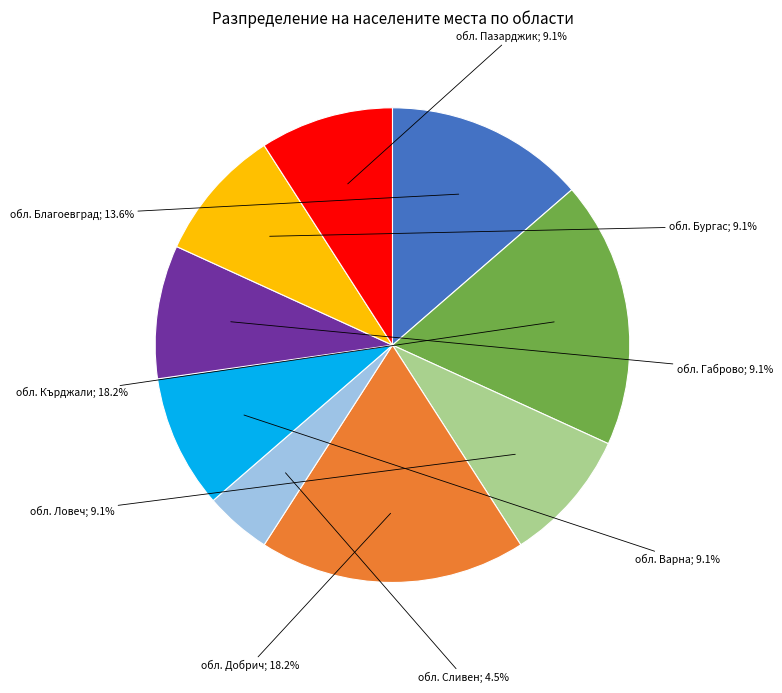

Does any single category account for the majority?

No